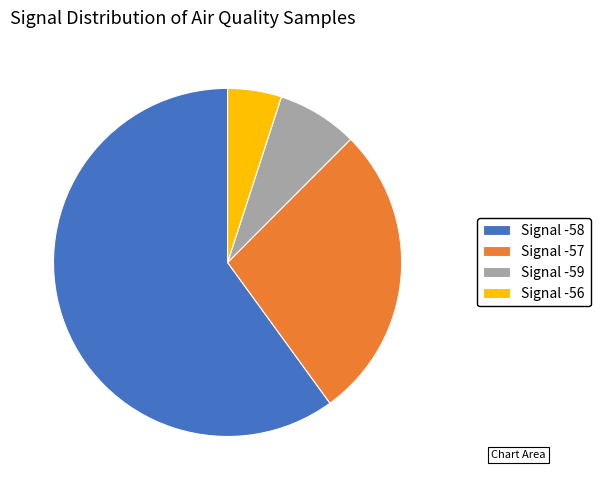

Which category has the biggest portion of the pie?

Signal -58